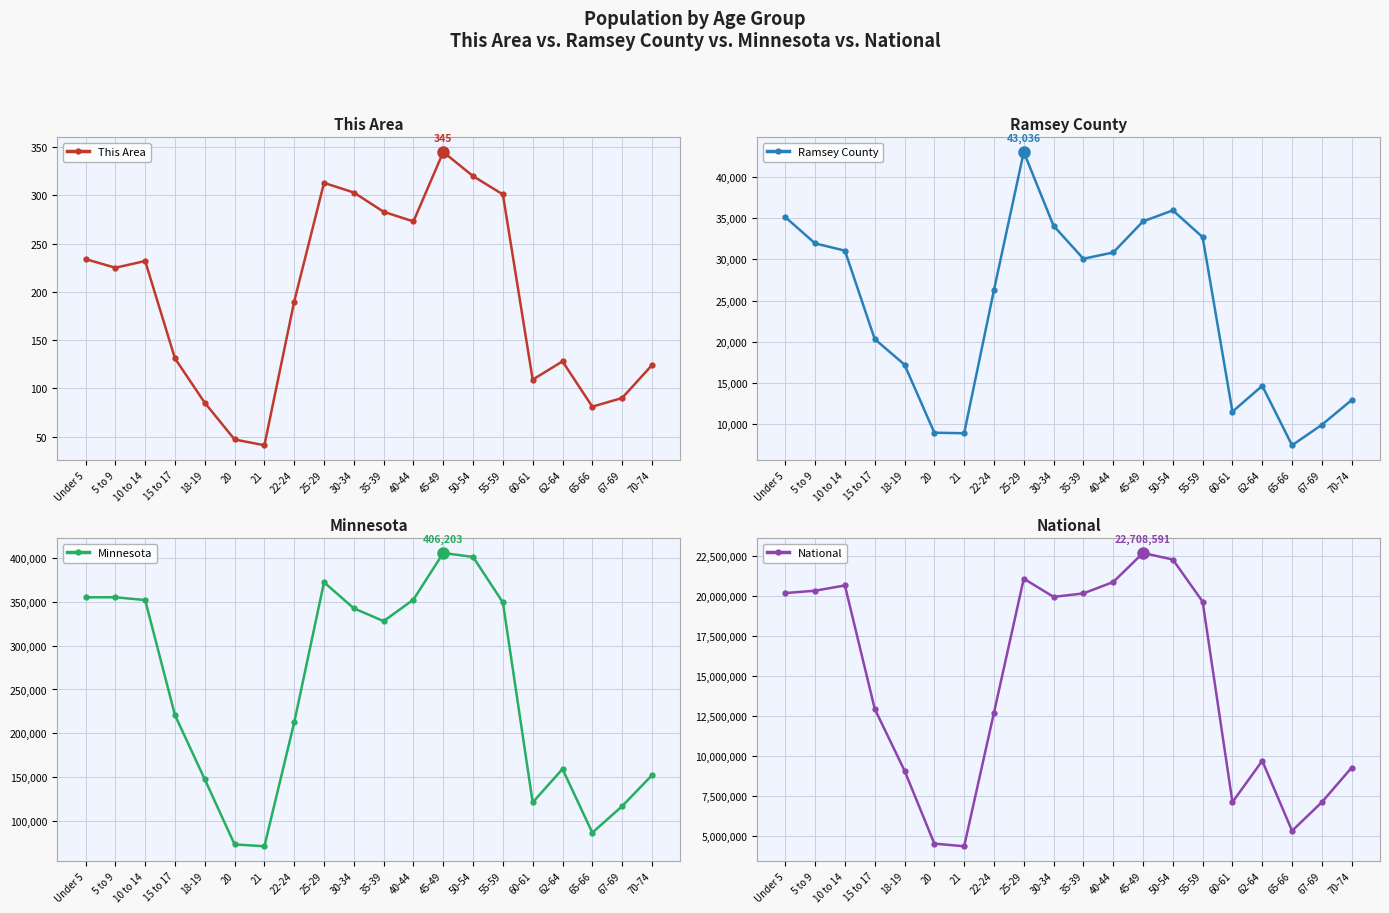

Between 21 and 55-59, which series saw the biggest shift?

National